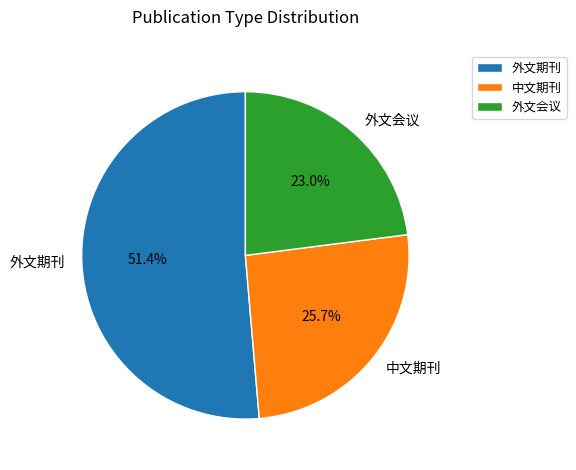

To the nearest percent, what is the difference between the largest and smallest slice percentages?

28%